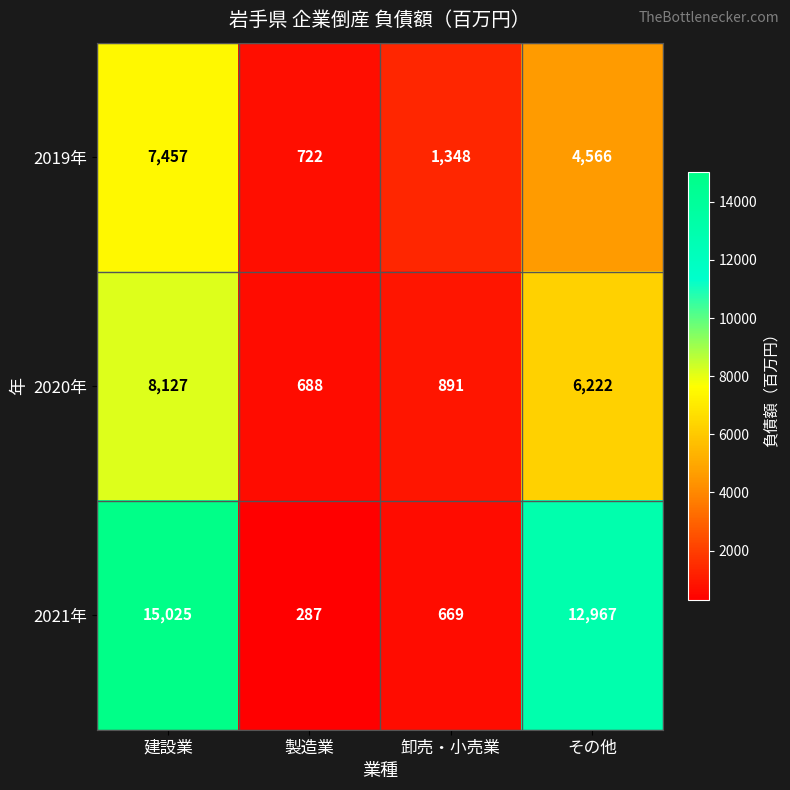

Rank the series at 製造業 from highest to lowest value.

2019年, 2020年, 2021年